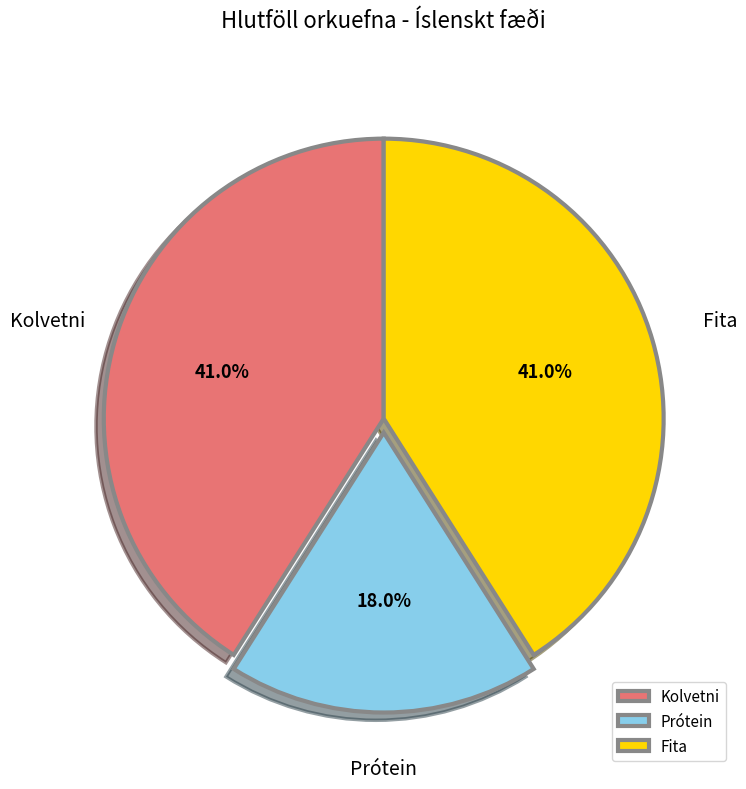

Is it true that Prótein is 29% of the pie?

False